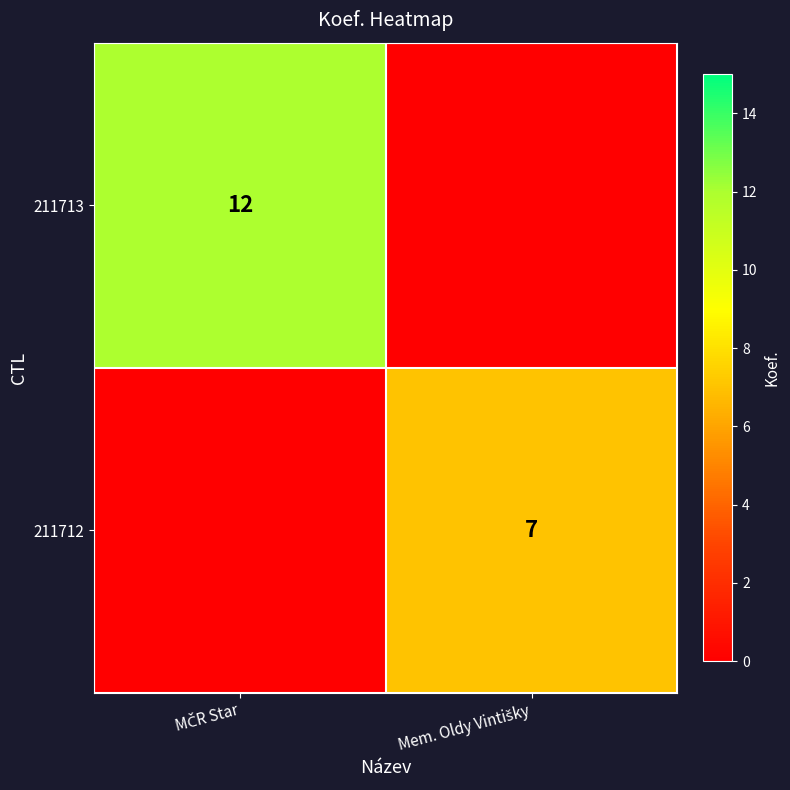

Which series has the widest spread of values?

211713